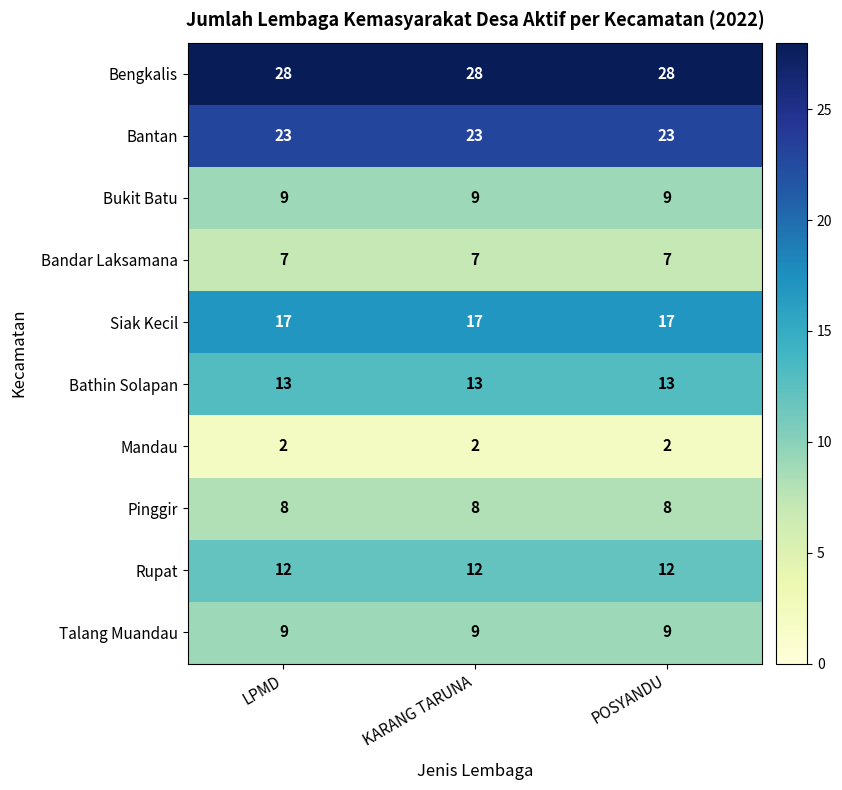

What is the minimum value for Rupat?

12